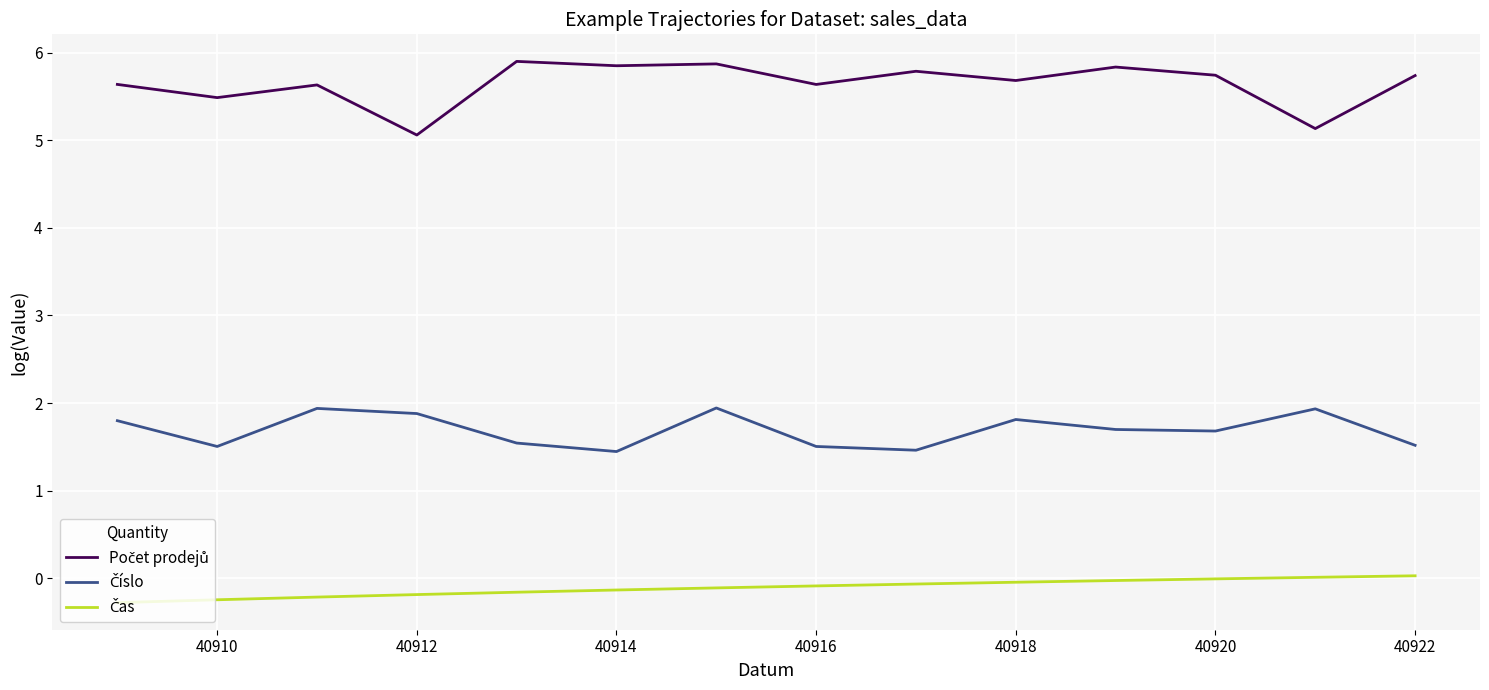

What is the smallest value displayed?

-0.3